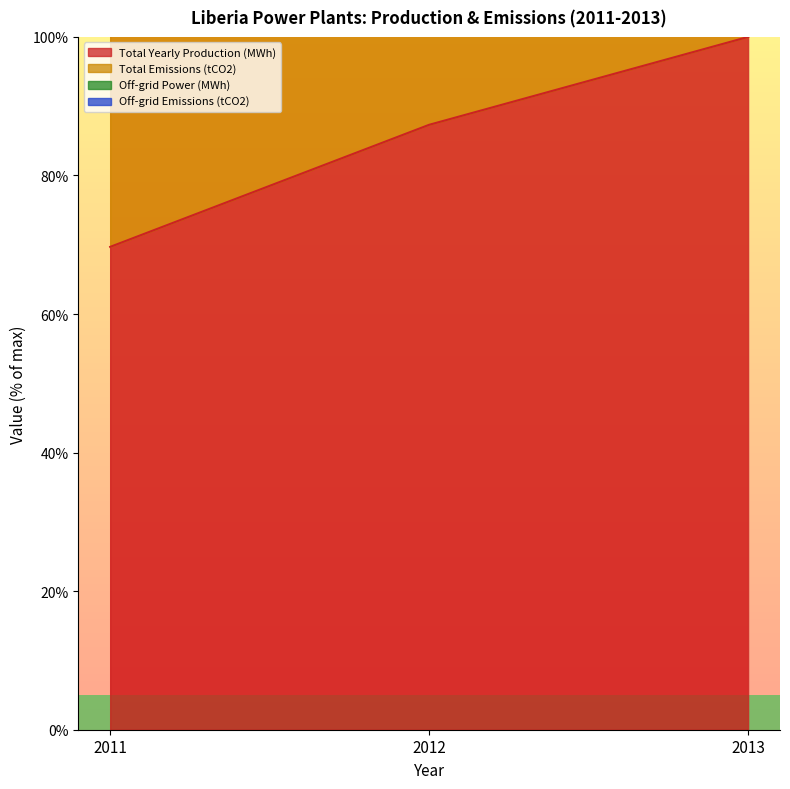

At which label does Total Yearly Production (MWh) reach its minimum?

2011